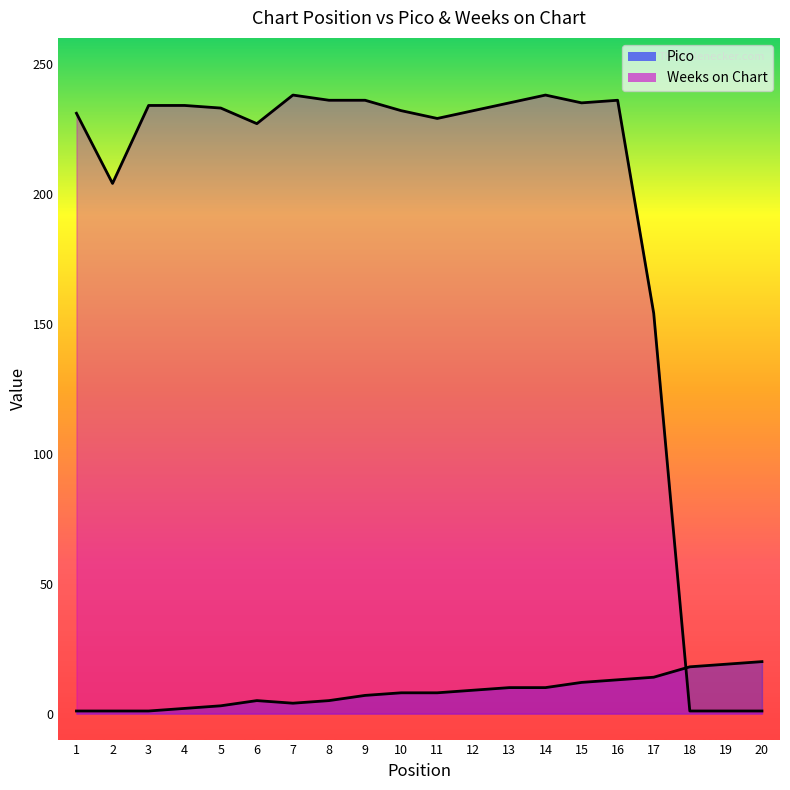

Between 6 and 20, which series saw the biggest shift?

Weeks on Chart